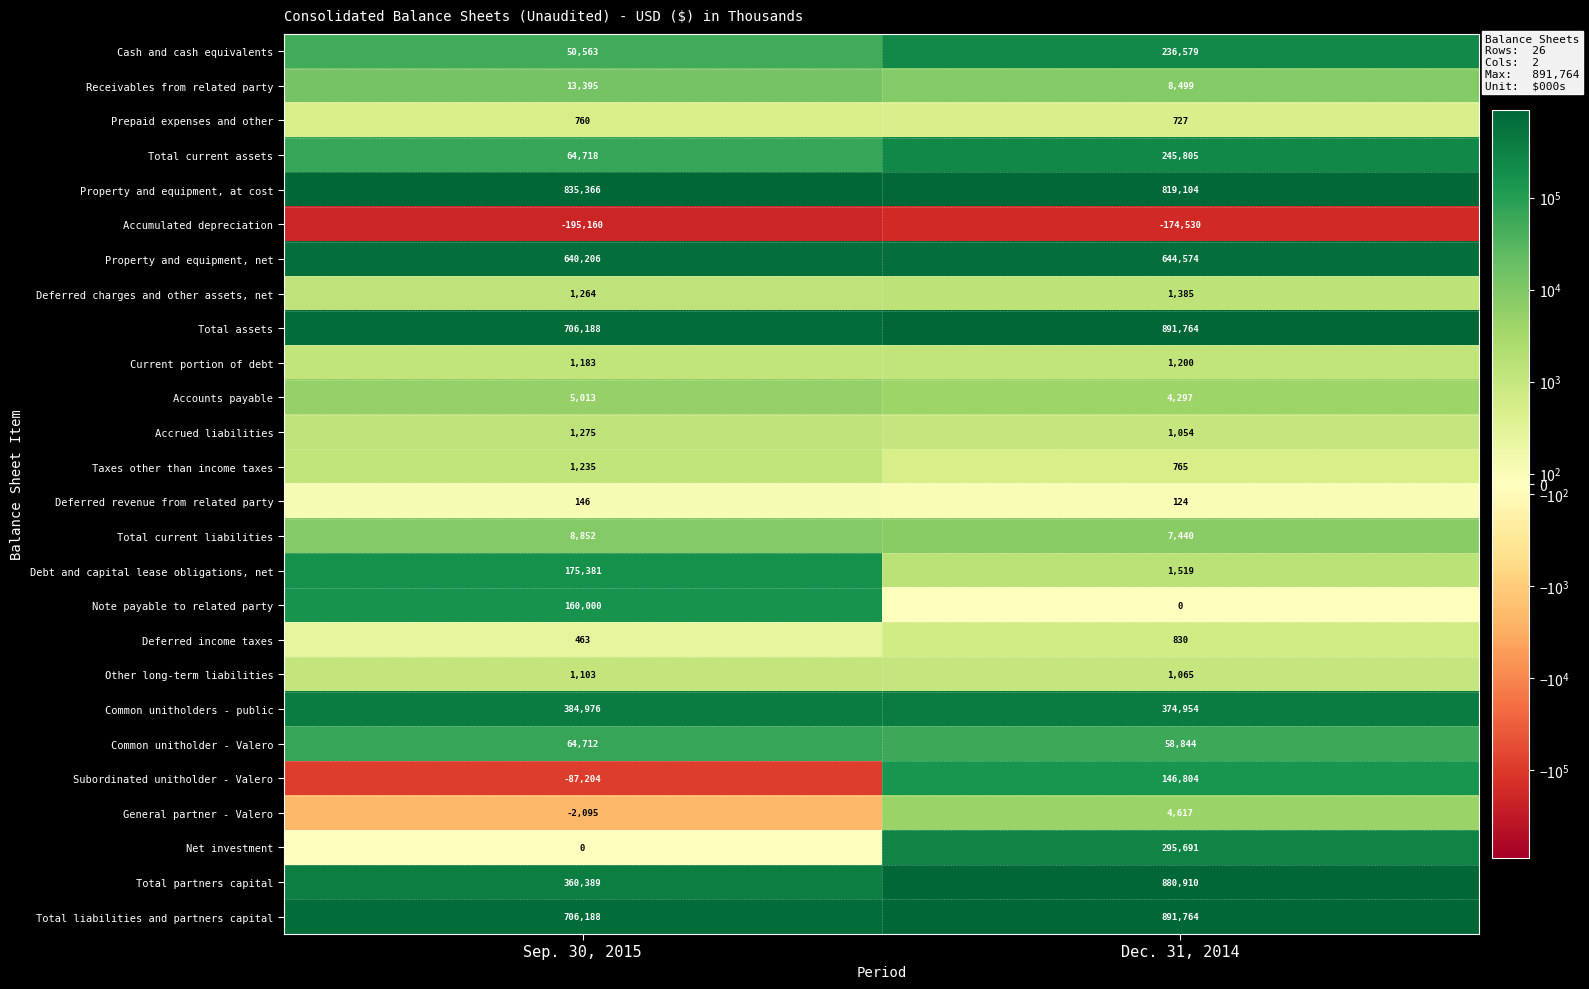

Is the value of Common unitholder - Valero at Sep. 30, 2015 greater than the value of Accumulated depreciation at Sep. 30, 2015?

Yes